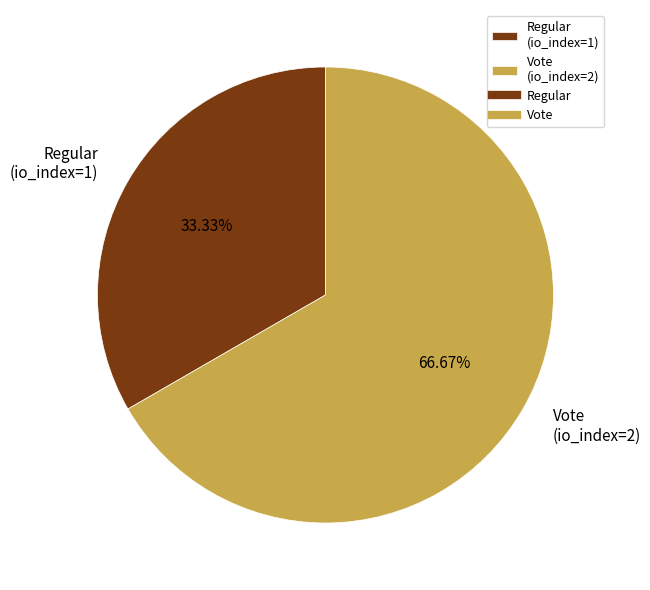

To the nearest percent, what percentage of the pie is Regular?

33%